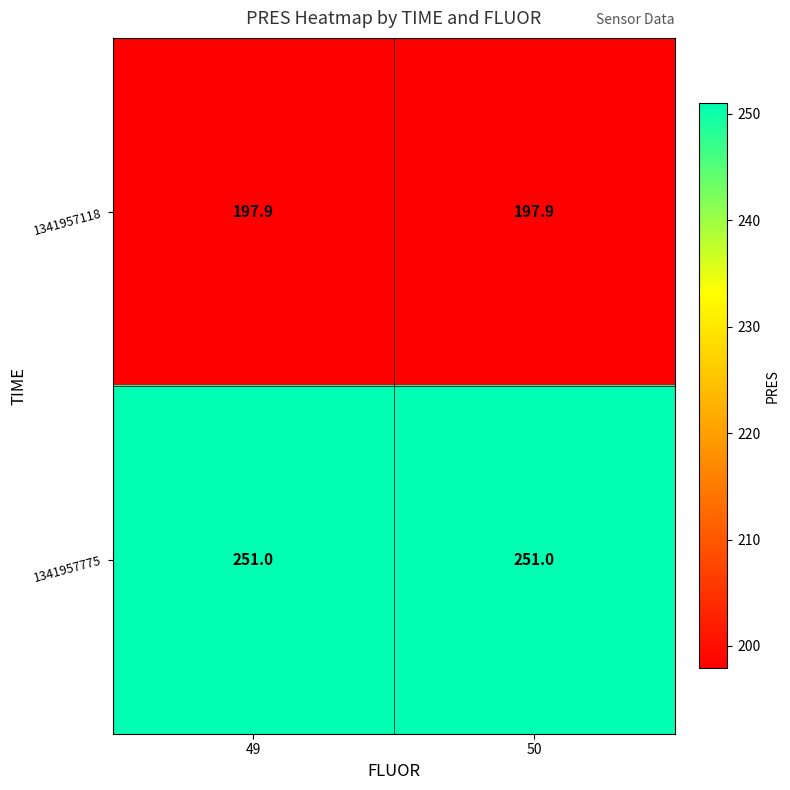

True or false: 1341957118 has a value of 60.7 at 49.

False